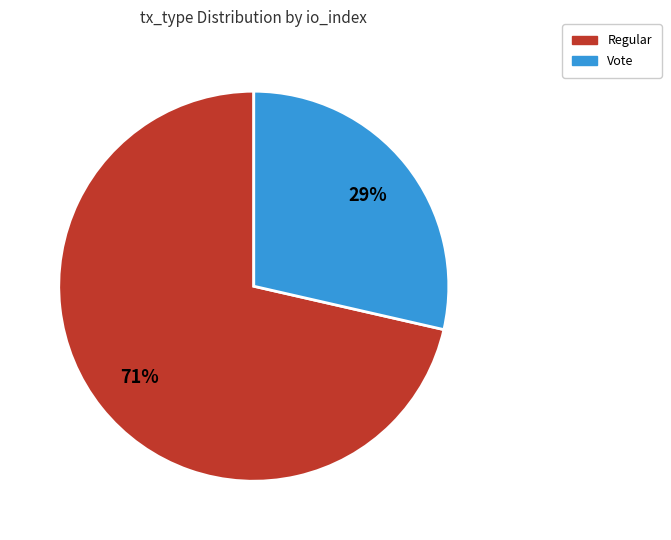

Combined, do Regular and Vote account for over 50%?

Yes